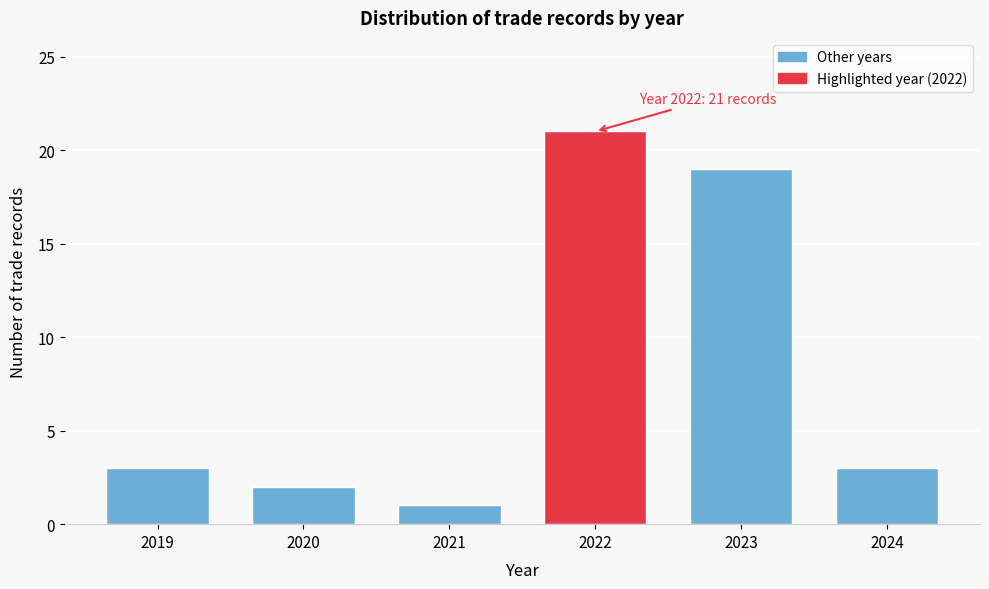

Reading left to right, transcribe all the data shown in this chart.

3	2	1	21	19	3